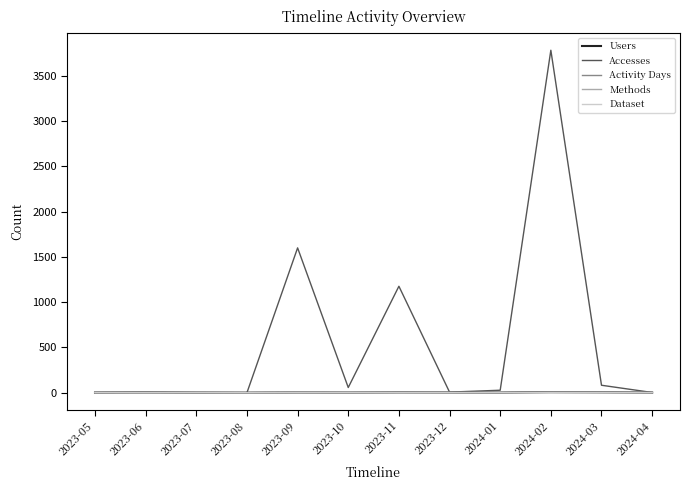

Which label corresponds to the largest value in the chart?

2024-02